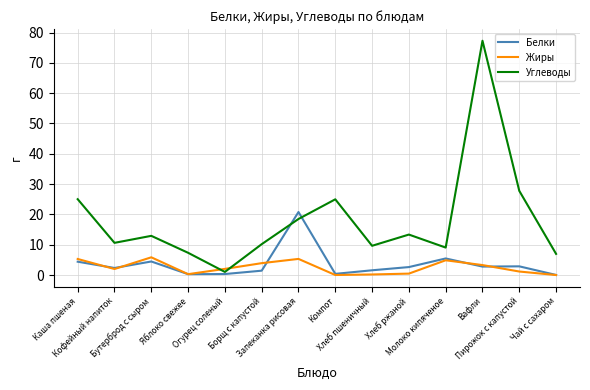

What is the difference between the maximum and minimum values in the Белки series?

20.8